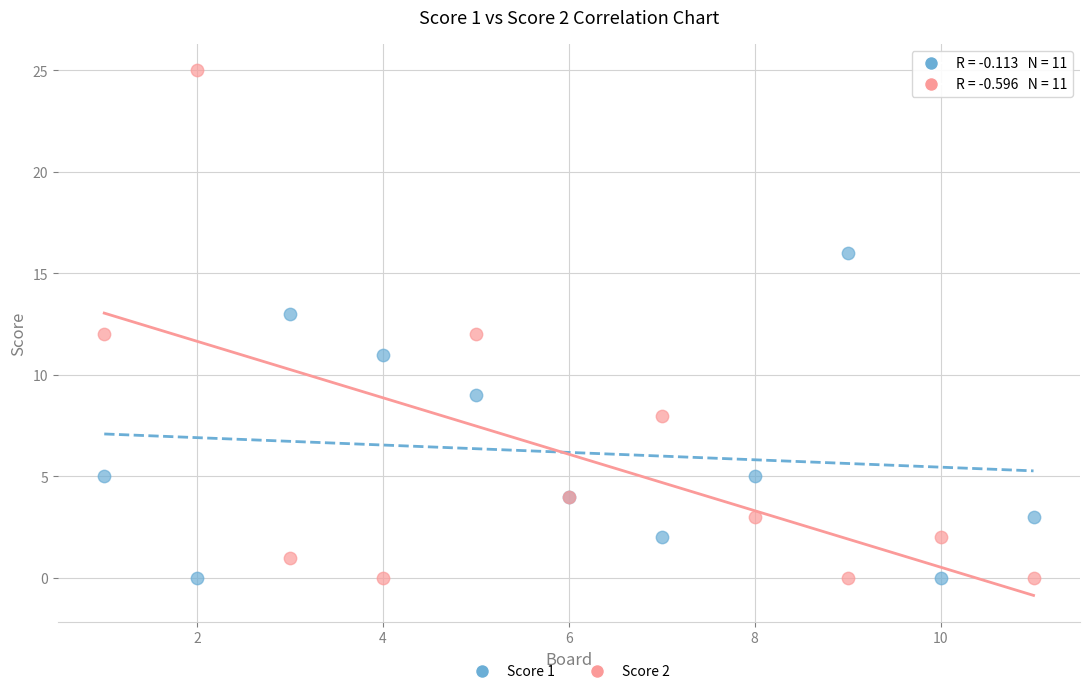

Which series contains the highest Y value?

Score 2